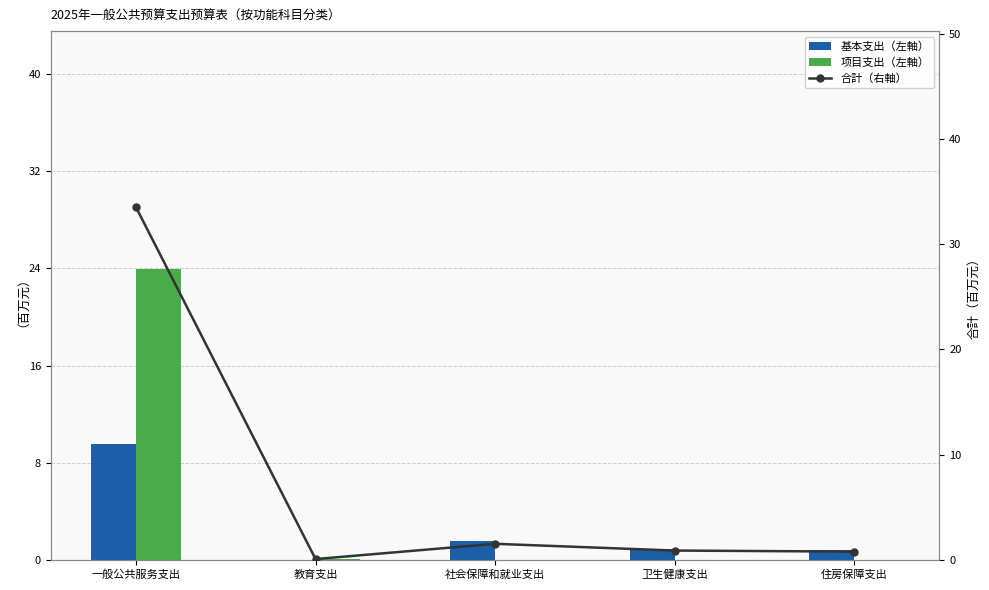

Reading left to right, transcribe all the data shown in this chart.

基本支出（左軸）: 一般公共服务支出=9.6	教育支出=0.0	社会保障和就业支出=1.5	卫生健康支出=0.9	住房保障支出=0.8
项目支出（左軸）: 一般公共服务支出=23.9	教育支出=0.1	社会保障和就业支出=0.0	卫生健康支出=0.0	住房保障支出=0.0
合計（右軸）: 一般公共服务支出=33.5	教育支出=0.1	社会保障和就业支出=1.5	卫生健康支出=0.9	住房保障支出=0.8